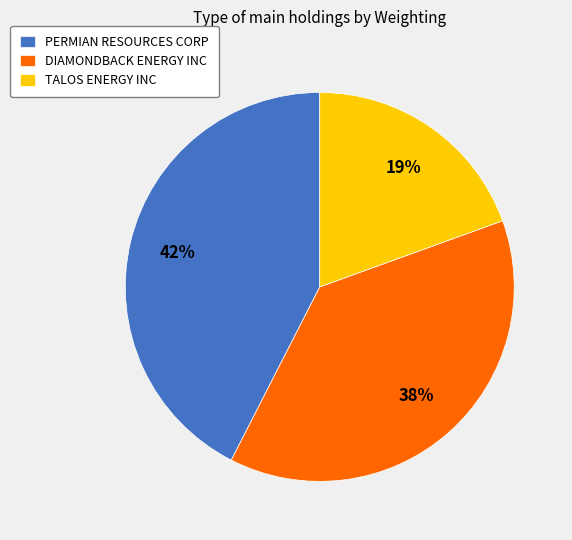

Which slice is the smallest?

TALOS ENERGY INC